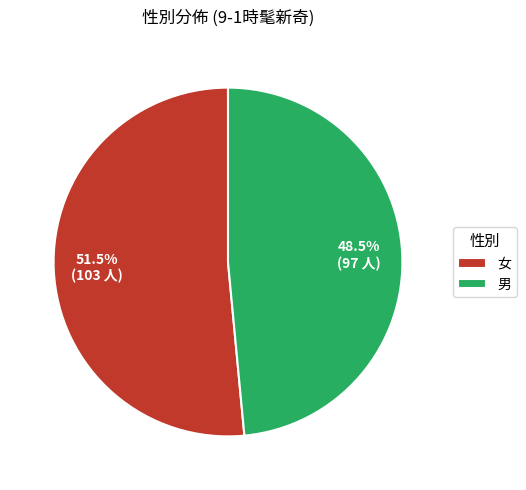

Rank the categories by value from lowest to highest.

男, 女